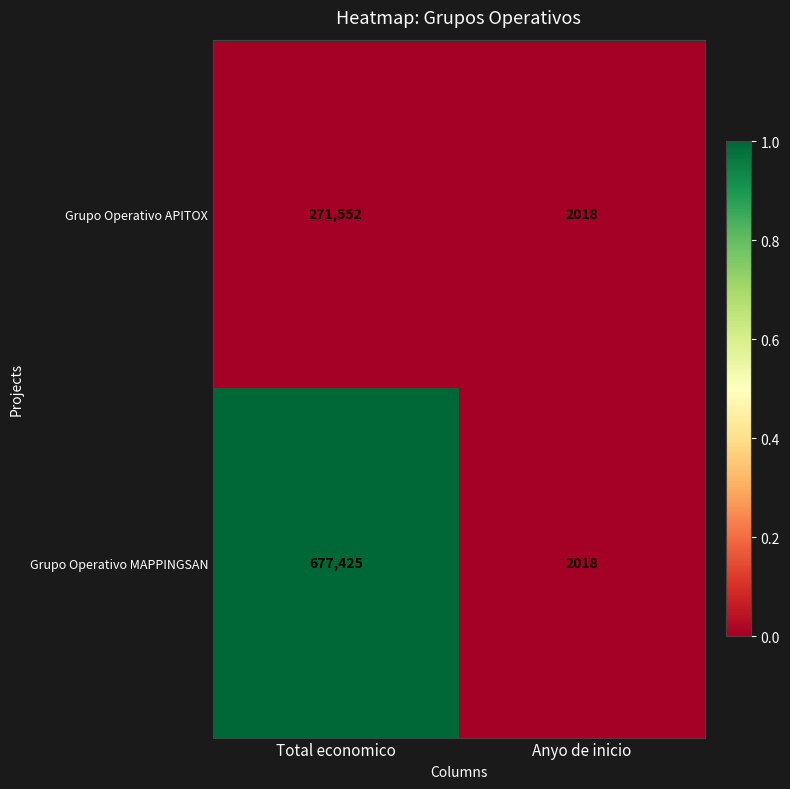

Rank the series by their average value, from highest to lowest.

Grupo Operativo MAPPINGSAN, Grupo Operativo APITOX